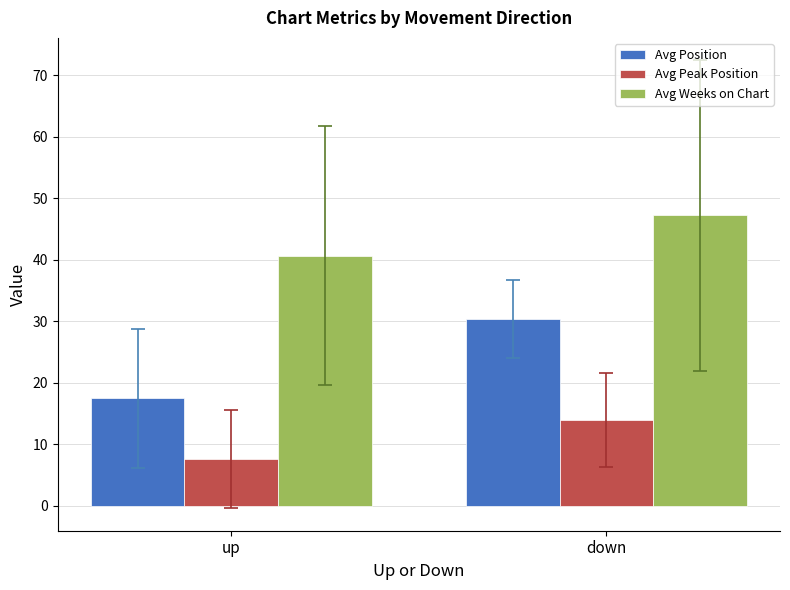

Is it true that Avg Position equals 25.3 at up?

False